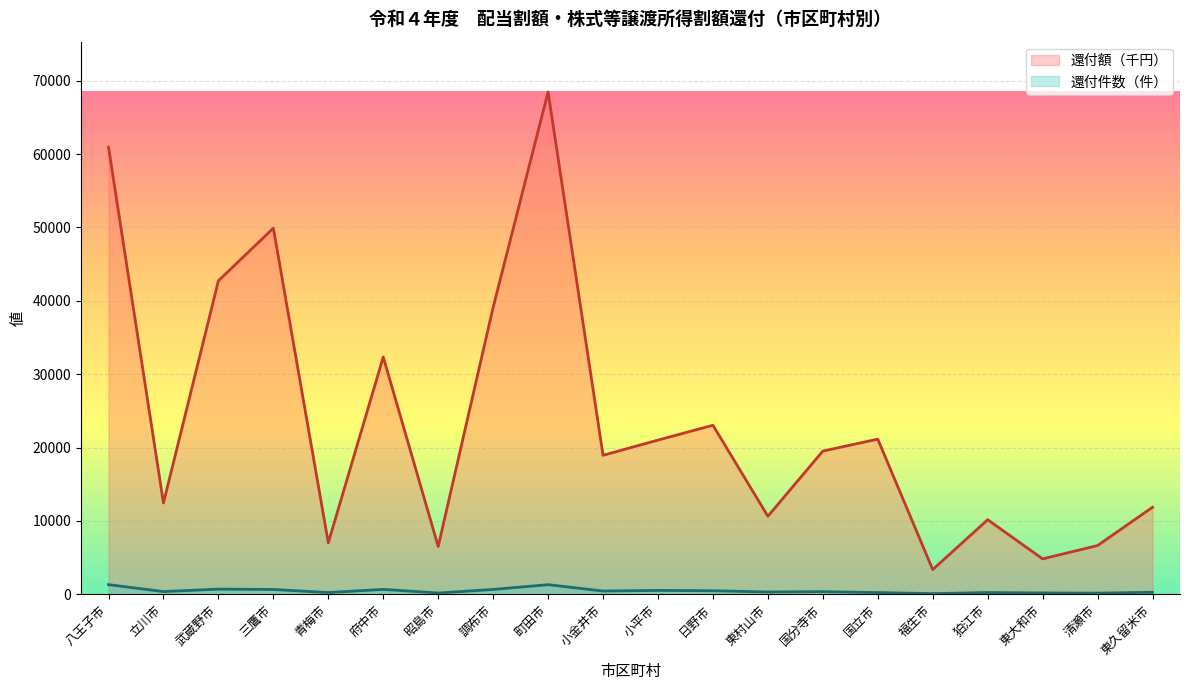

What is the greatest value displayed?

68465